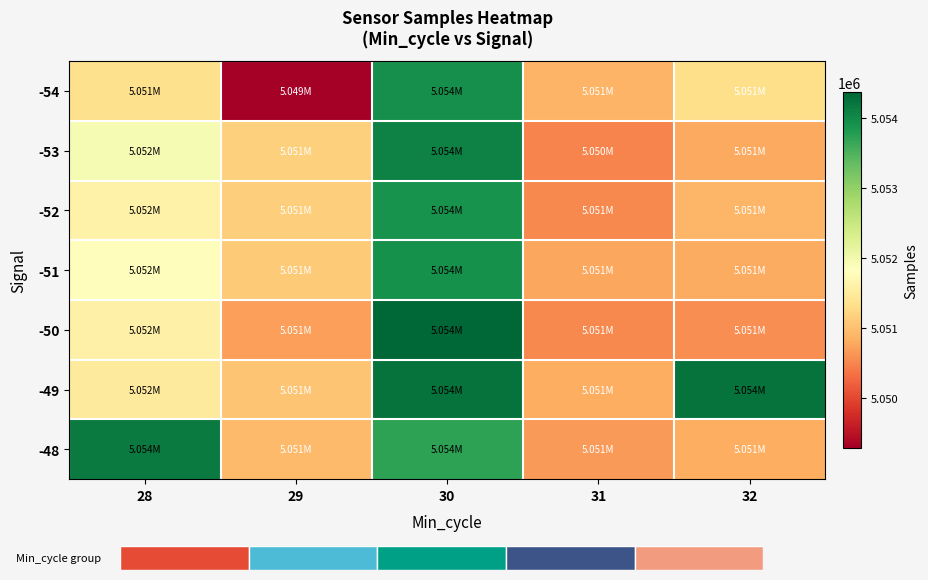

Which series has the largest range (max minus min)?

-54